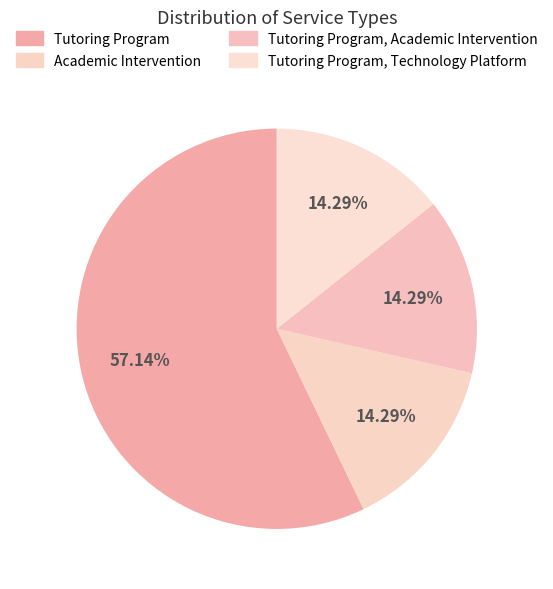

Rank the categories by value from highest to lowest.

Tutoring Program, Academic Intervention, Tutoring Program, Academic Intervention, Tutoring Program, Technology Platform